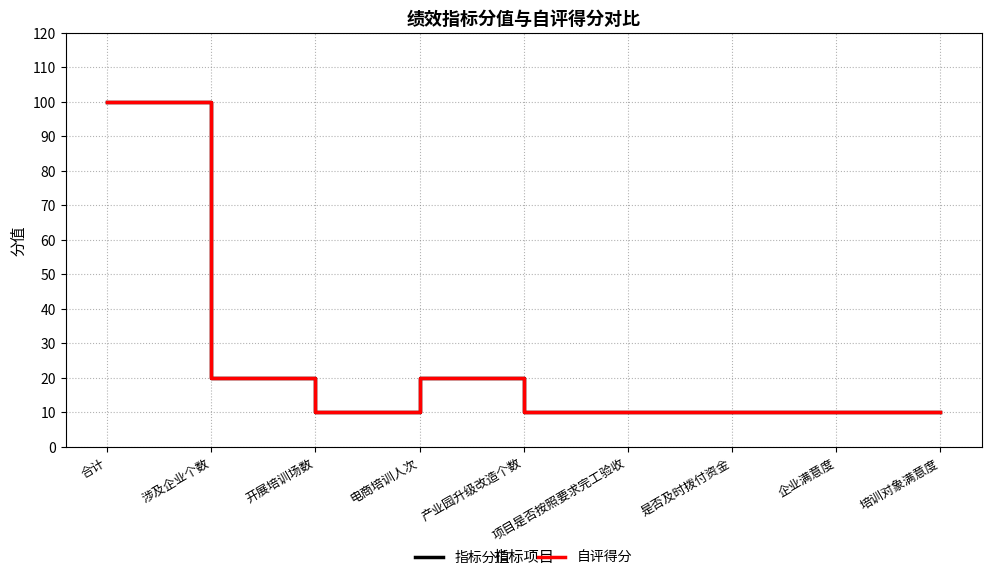

At which category does 自评得分 reach its first local valley?

开展培训场数